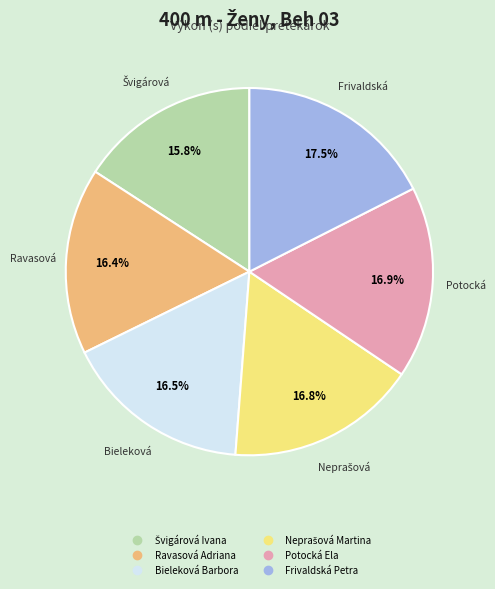

Which slice is the largest?

Frivaldská Petra